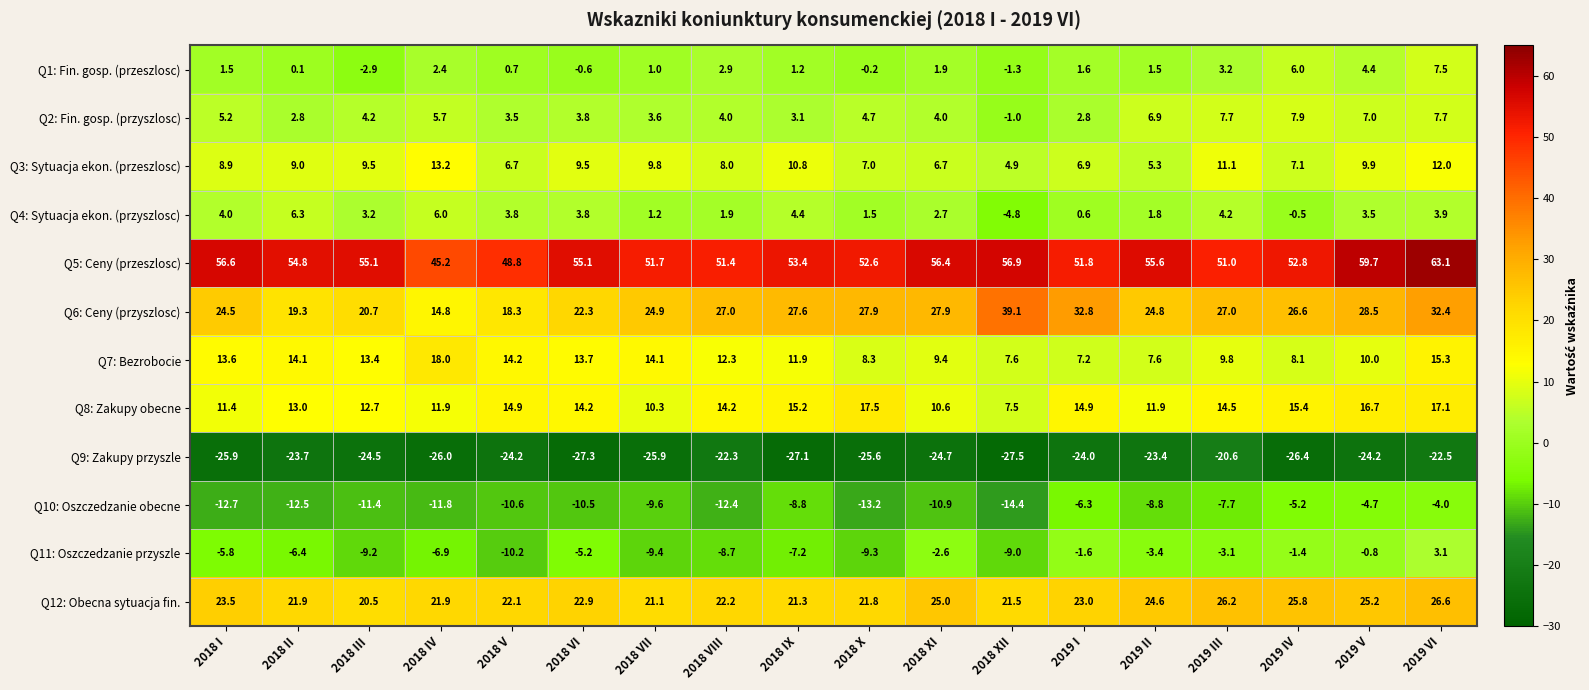

What is the maximum value for Q9: Zakupy przyszle?

-20.6